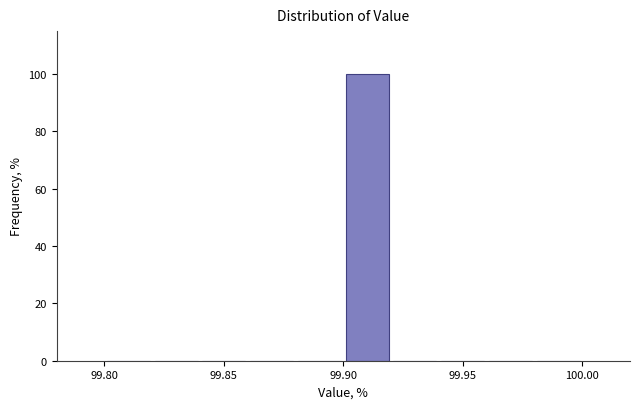

Reading left to right, list every bar in this chart as the range it spans on the x-axis followed by its height. The values are not printed on the chart, so give them approximately, as read against the axis.

99.80 to 99.82: 0
99.82 to 99.84: 0
99.84 to 99.86: 0
99.86 to 99.88: 0
99.88 to 99.90: 0
99.90 to 99.92: 100
99.92 to 99.94: 0
99.94 to 99.96: 0
99.96 to 99.98: 0
99.98 to 100.00: 0